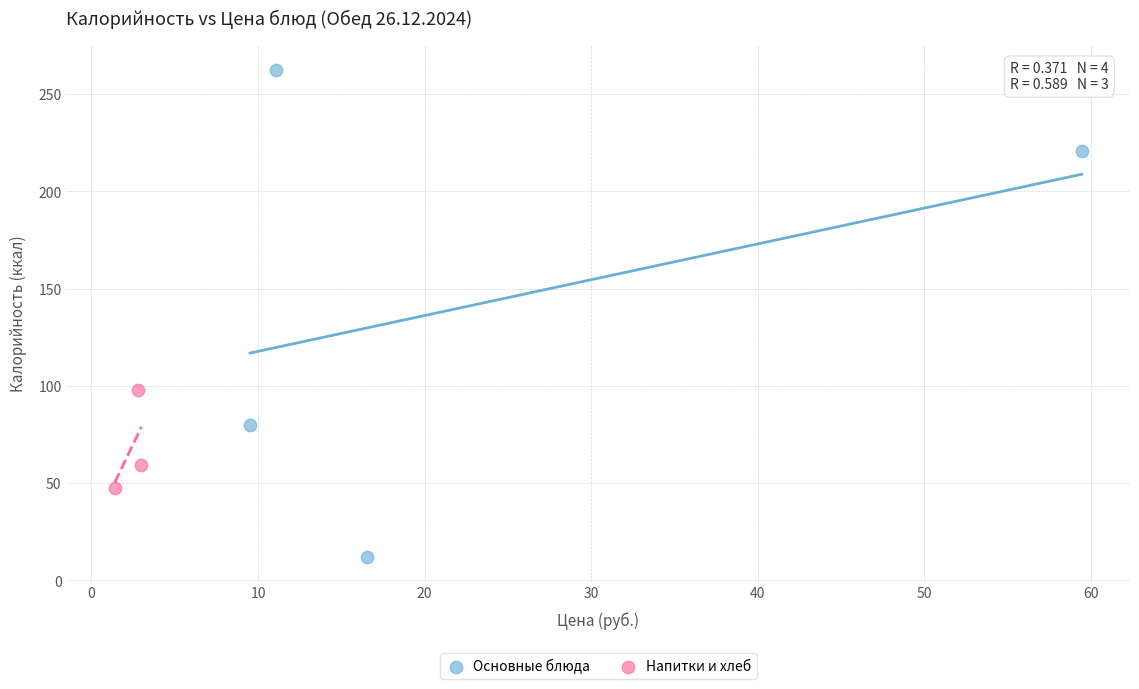

Which series contains the lowest Y value?

Основные блюда